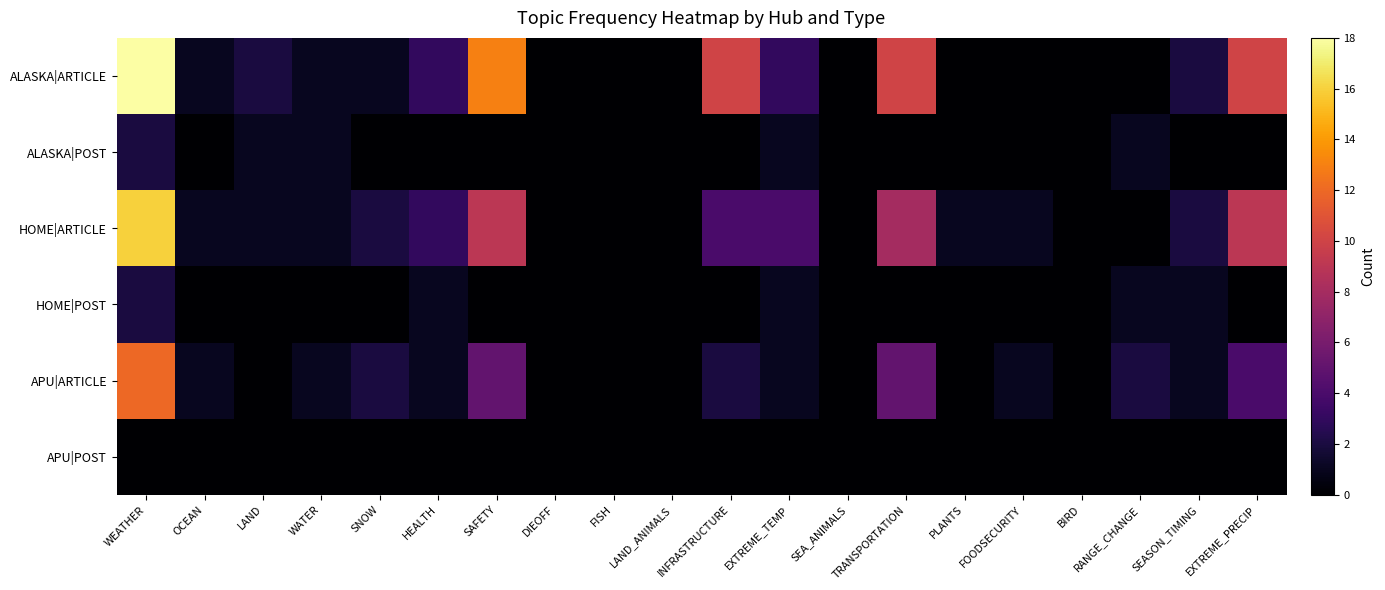

At which category is the sum across all series the highest?

WEATHER